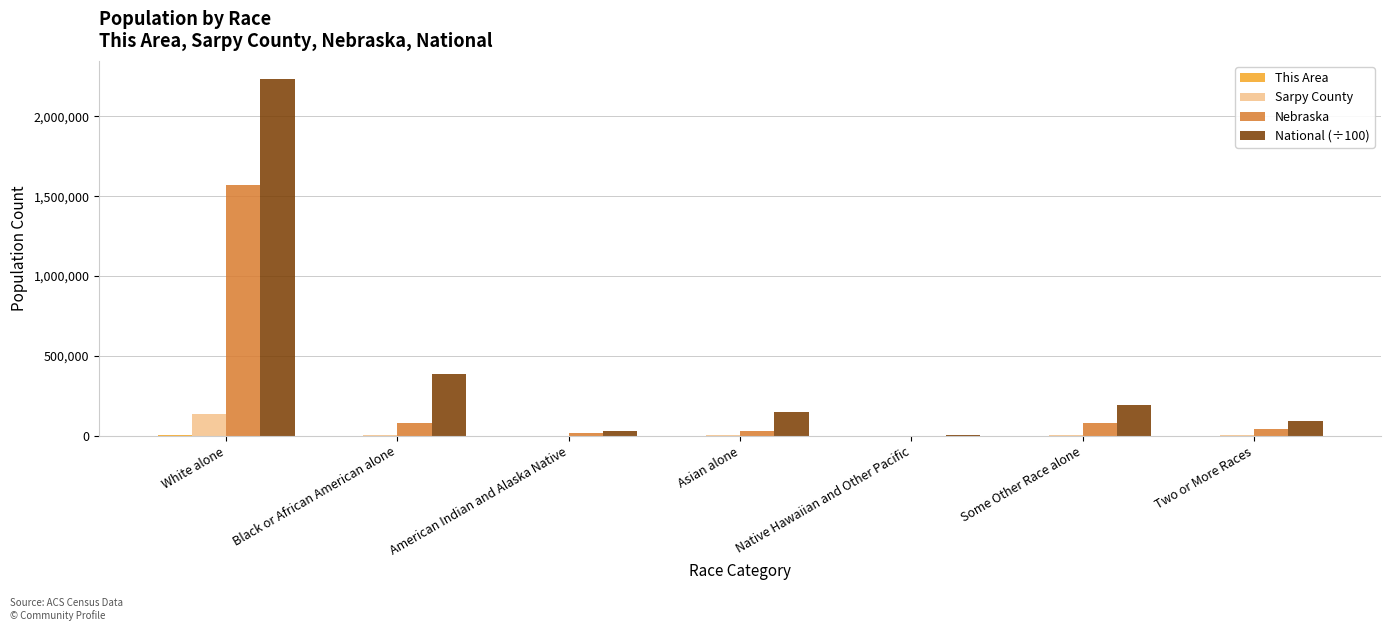

Is it true that National (÷100) equals 389293.2 at Black or African American alone?

True